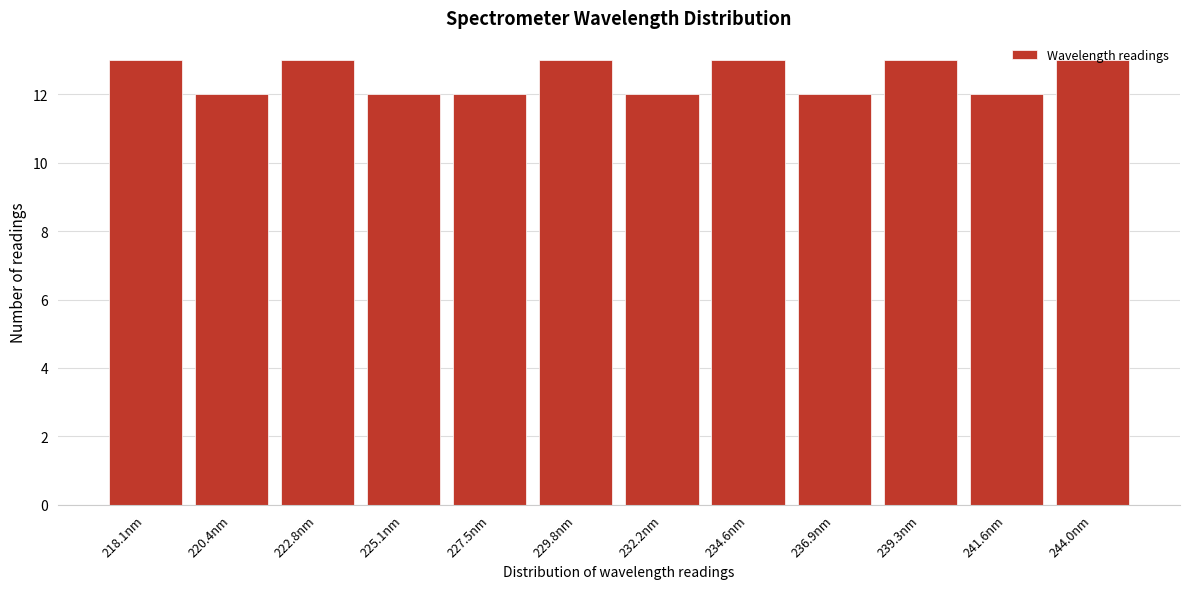

What is the sum of all values?

150